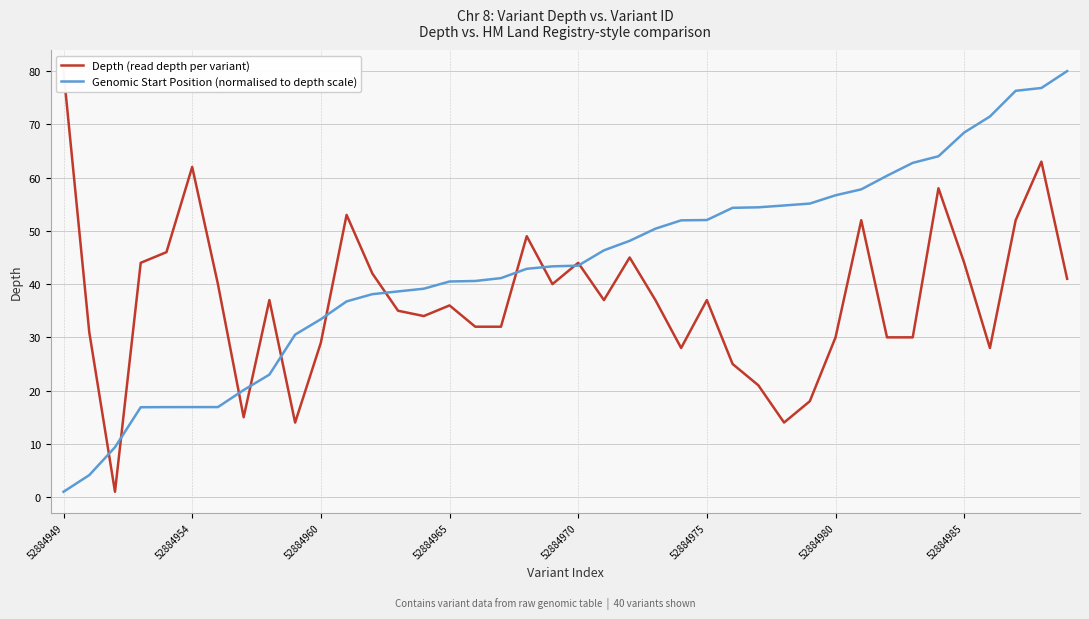

Between 13 and 20, which is larger?

20